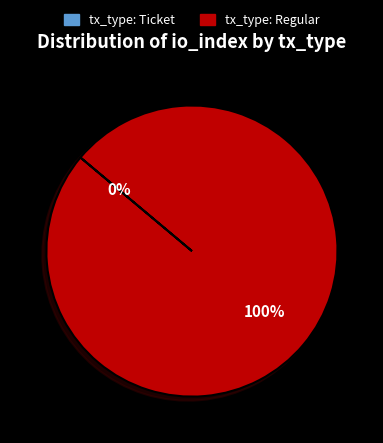

To the nearest percent, what is the difference between the largest and smallest slice percentages?

100%